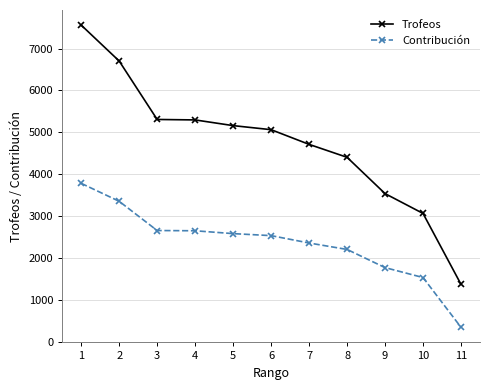

What is the difference between the highest and lowest values at 1?

3780